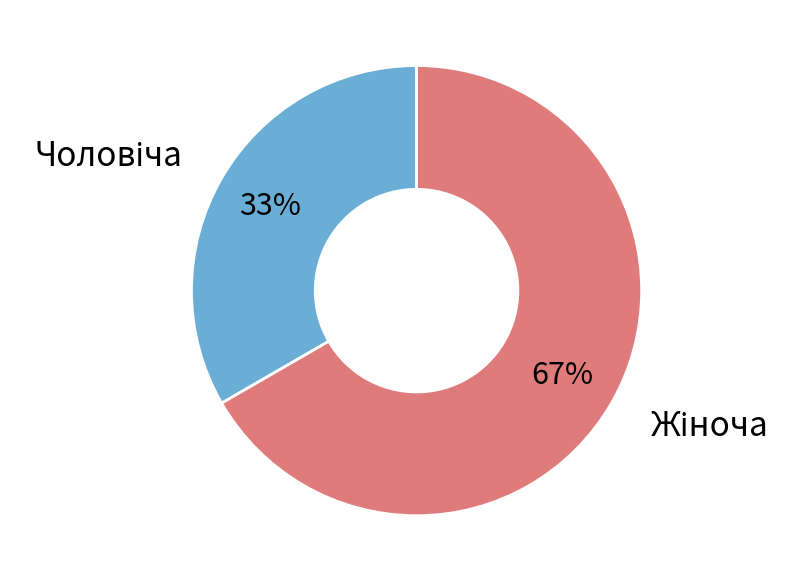

To the nearest percent, what is the average slice percentage?

50%